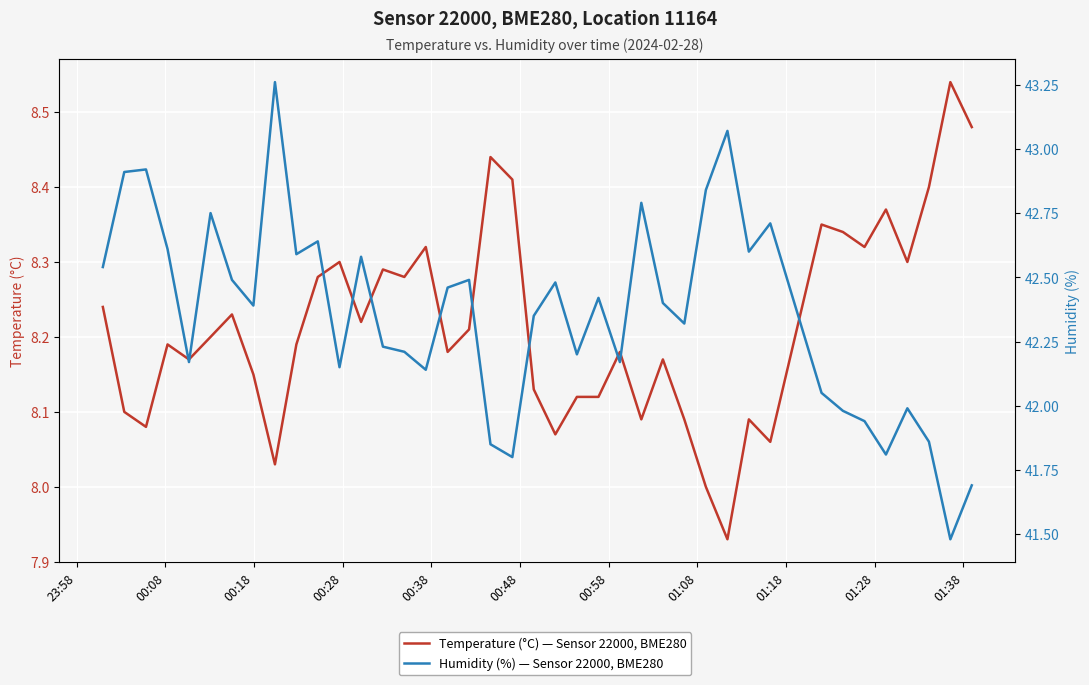

True or false: Humidity (%) — Sensor 22000, BME280 and Temperature (°C) — Sensor 22000, BME280 cross at least once.

False